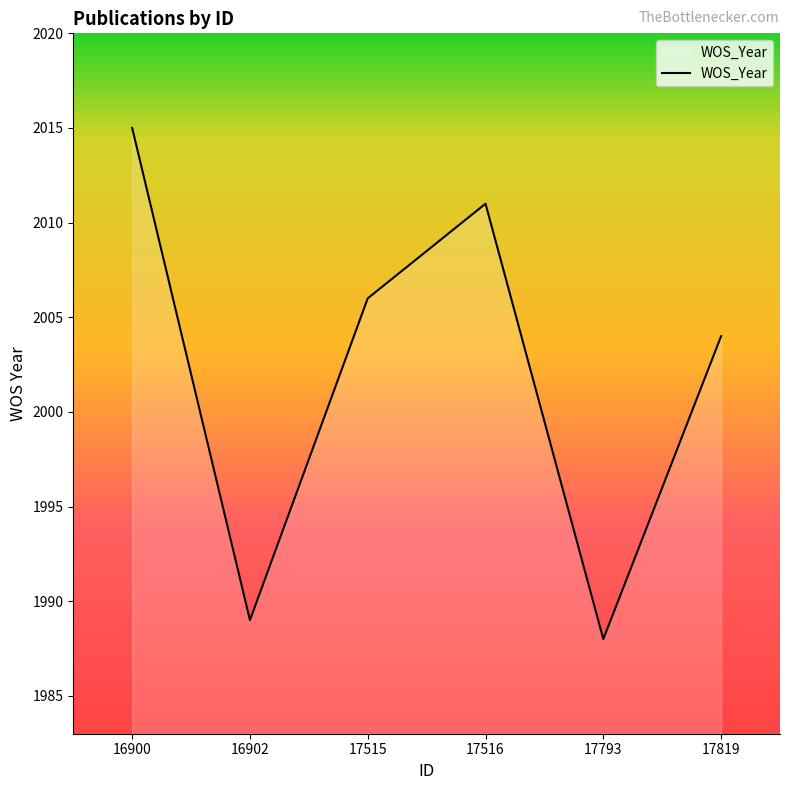

Which label corresponds to the largest value in the chart?

16900